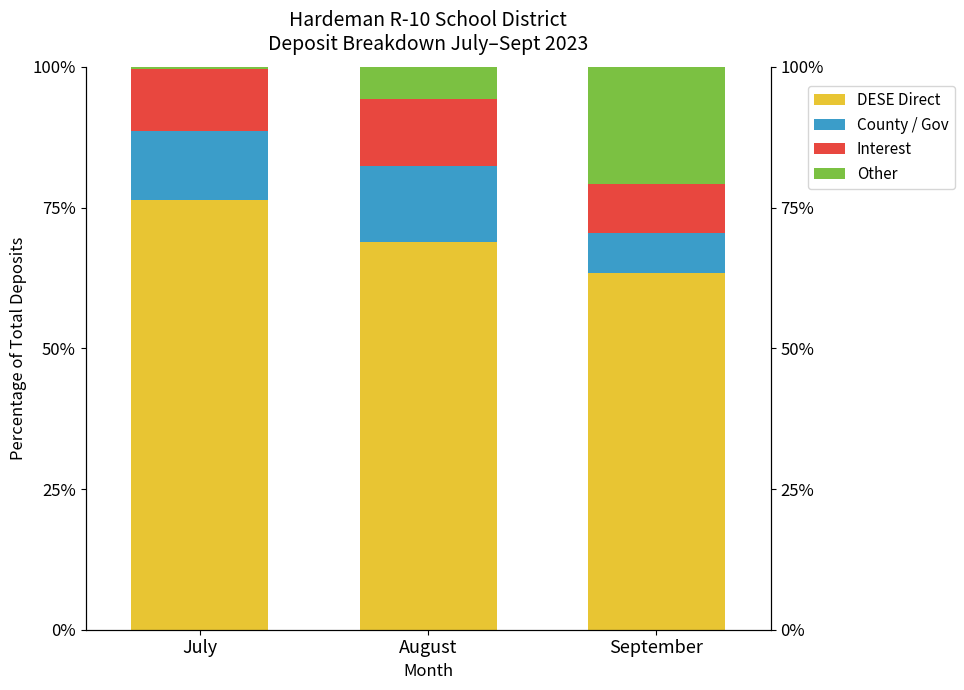

What are all the series names shown in the legend?

DESE Direct, County / Gov, Interest, Other